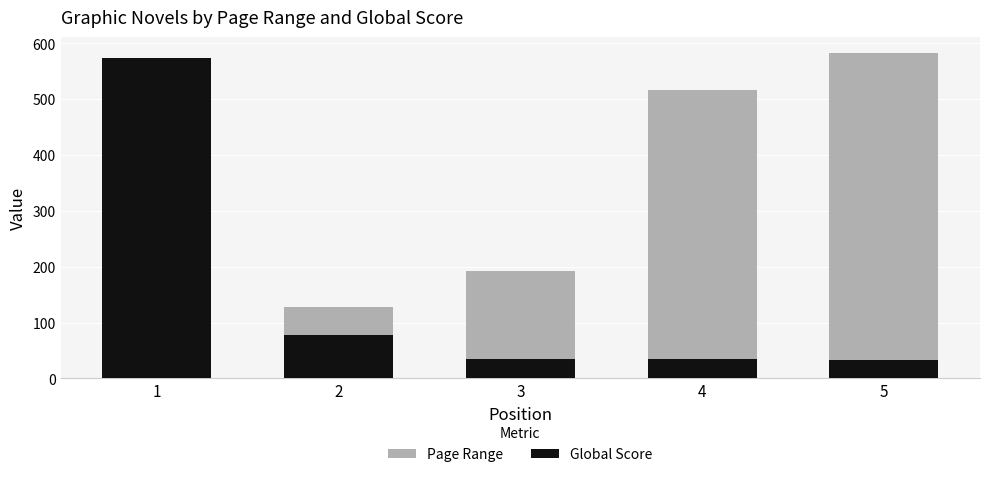

Rank the series by their maximum value, from lowest to highest.

Global Score, Page Range